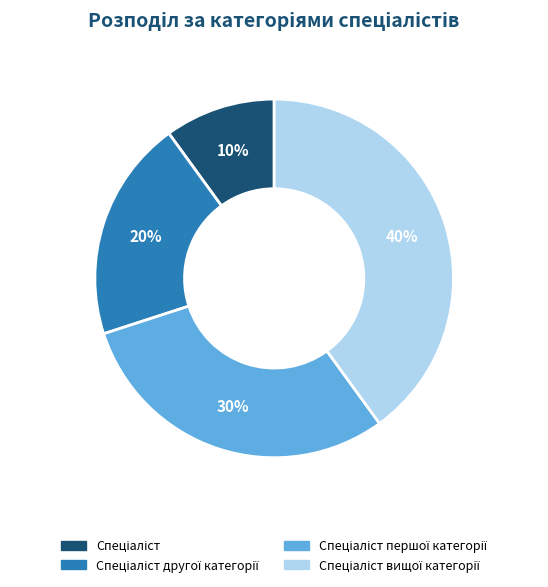

Is there a majority slice in this chart?

No